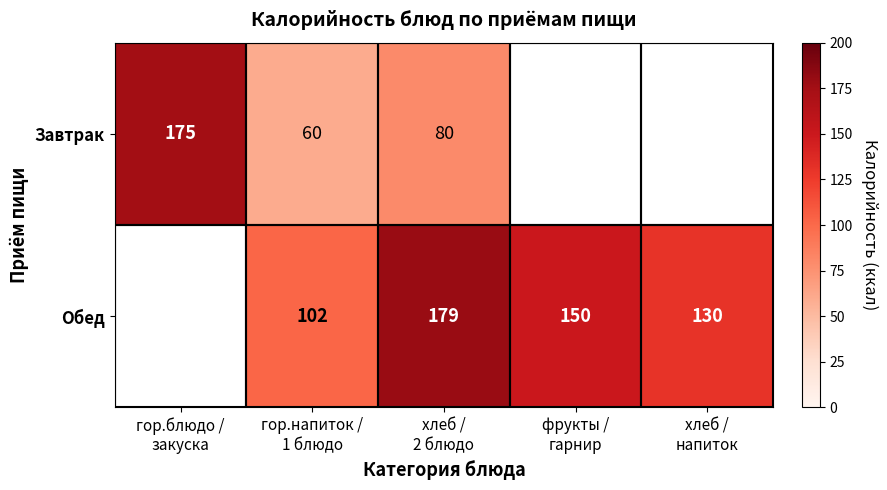

At which label does Завтрак reach its minimum?

гор.напиток / 1 блюдо